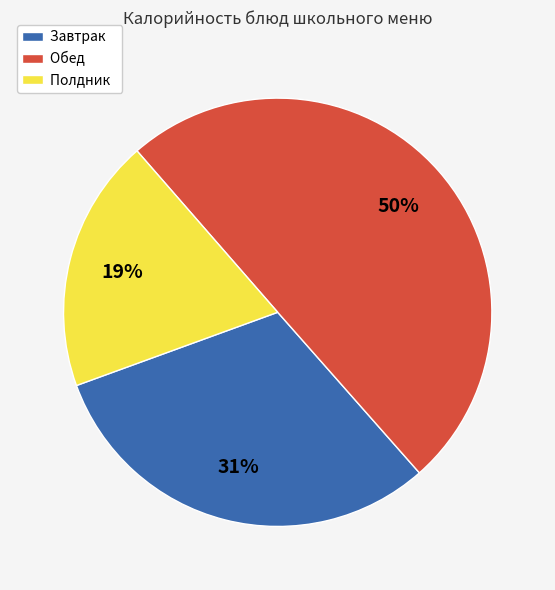

To the nearest percent, what is the difference between the largest and smallest slice percentages?

31%